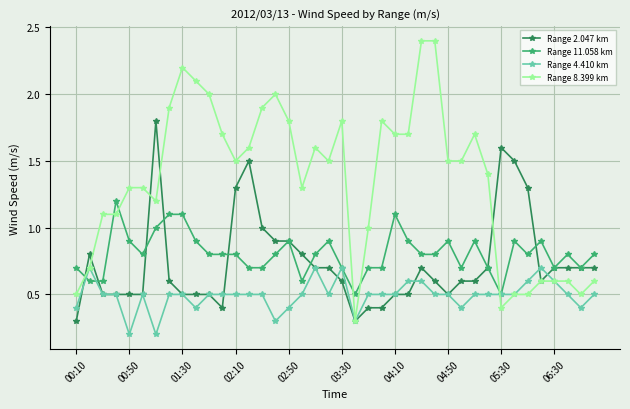

What is the greatest value displayed?

2.4